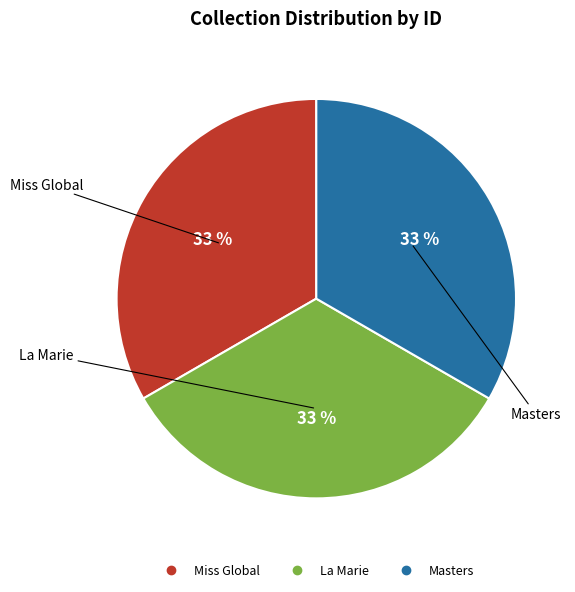

To the nearest percent, what is the combined percentage of Miss Global and La Marie?

67%